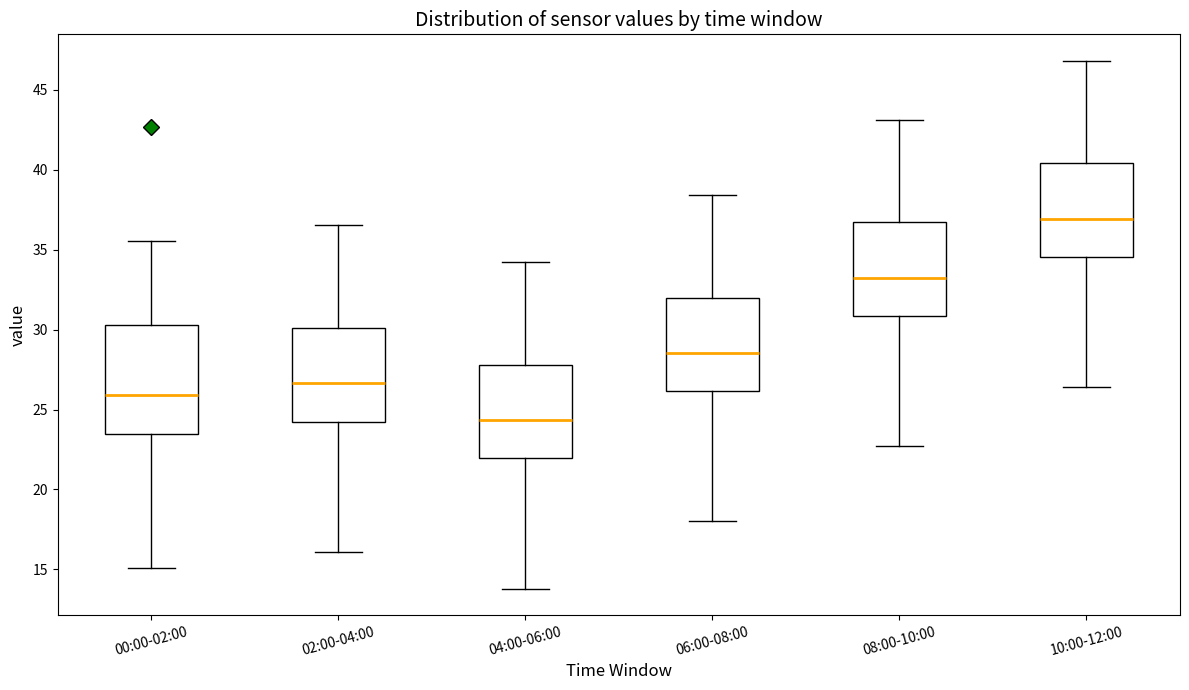

Reading left to right, read every box against the y-axis: the position of its median line, the range the box covers, and the ends of its whiskers. The values are not printed on the chart, so give them approximately, as read against the axis.

00:00-02:00: median 26.0, box 23.5 to 30.5, whiskers 15.0 to 35.5
02:00-04:00: median 26.5, box 24.0 to 30.0, whiskers 16.0 to 36.5
04:00-06:00: median 24.5, box 22.0 to 28.0, whiskers 14.0 to 34.0
06:00-08:00: median 28.5, box 26.0 to 32.0, whiskers 18.0 to 38.5
08:00-10:00: median 33.0, box 31.0 to 36.5, whiskers 22.5 to 43.0
10:00-12:00: median 37.0, box 34.5 to 40.5, whiskers 26.5 to 47.0